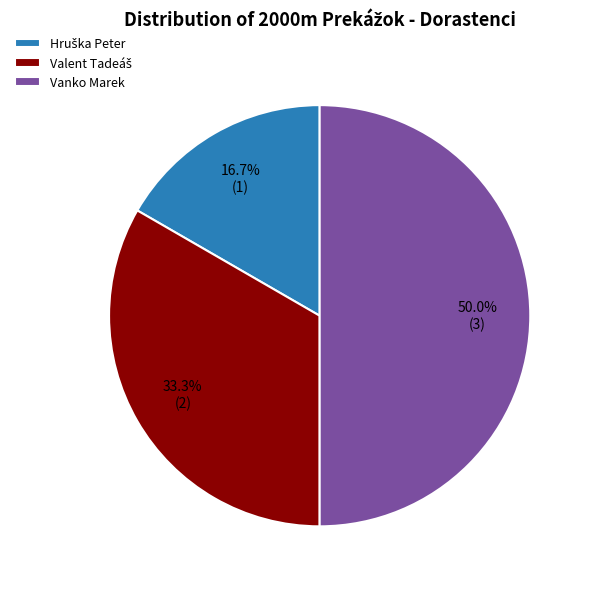

Which slice is the largest?

Vanko Marek